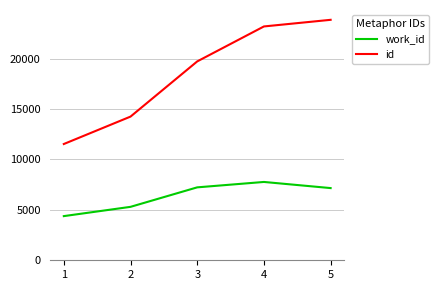

What are all the series names shown in the legend?

work_id, id